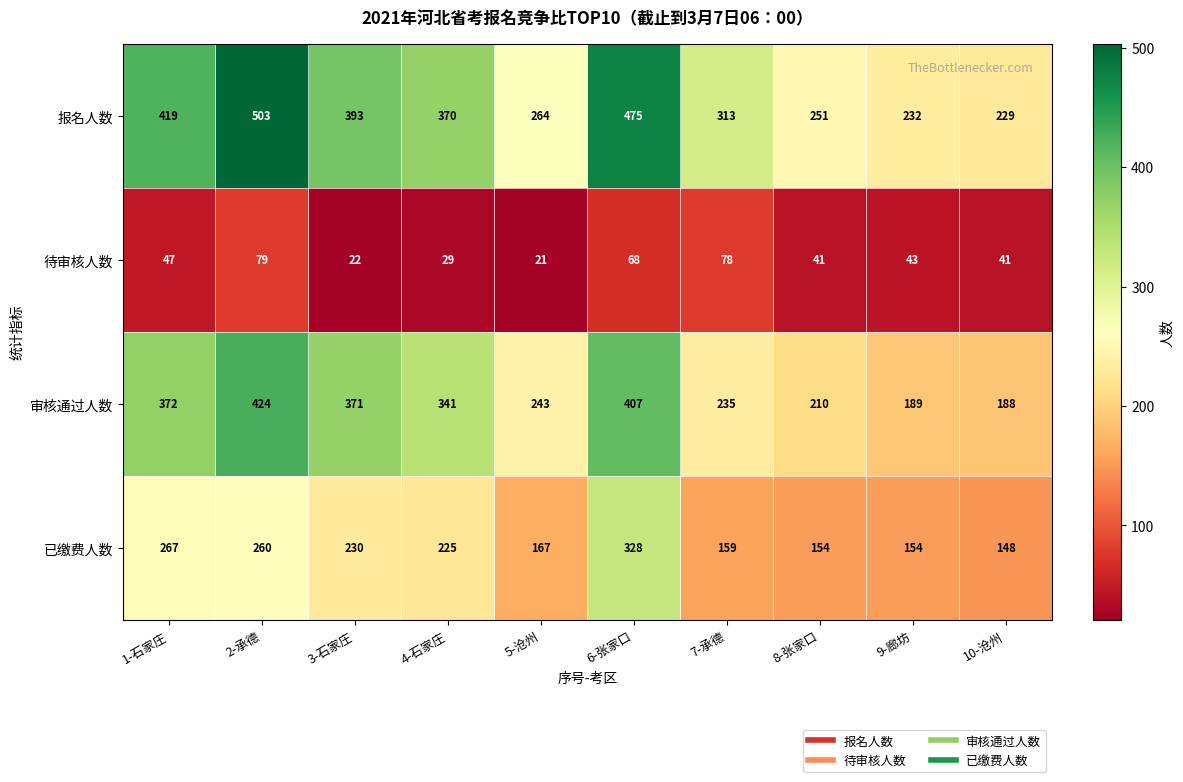

How many data points does each series have?

10